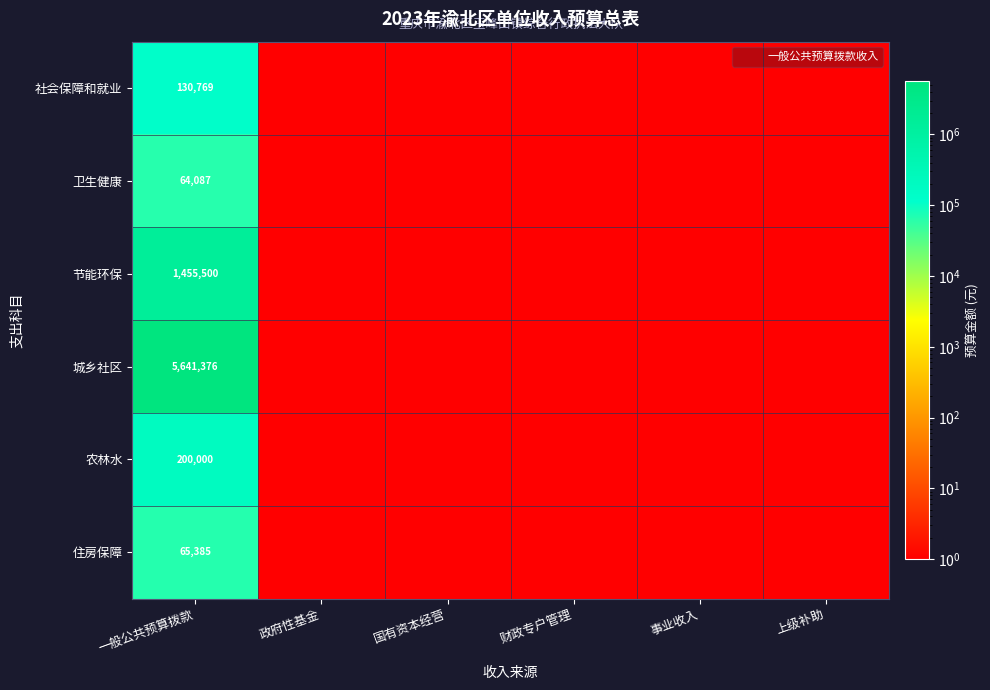

What is the lowest value of the 卫生健康 series?

1.0